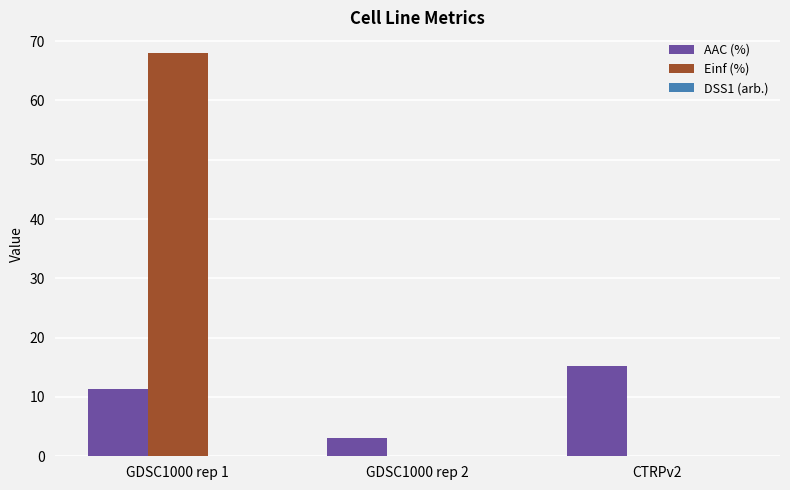

Is it true that AAC (%) equals 15.3 at CTRPv2?

True